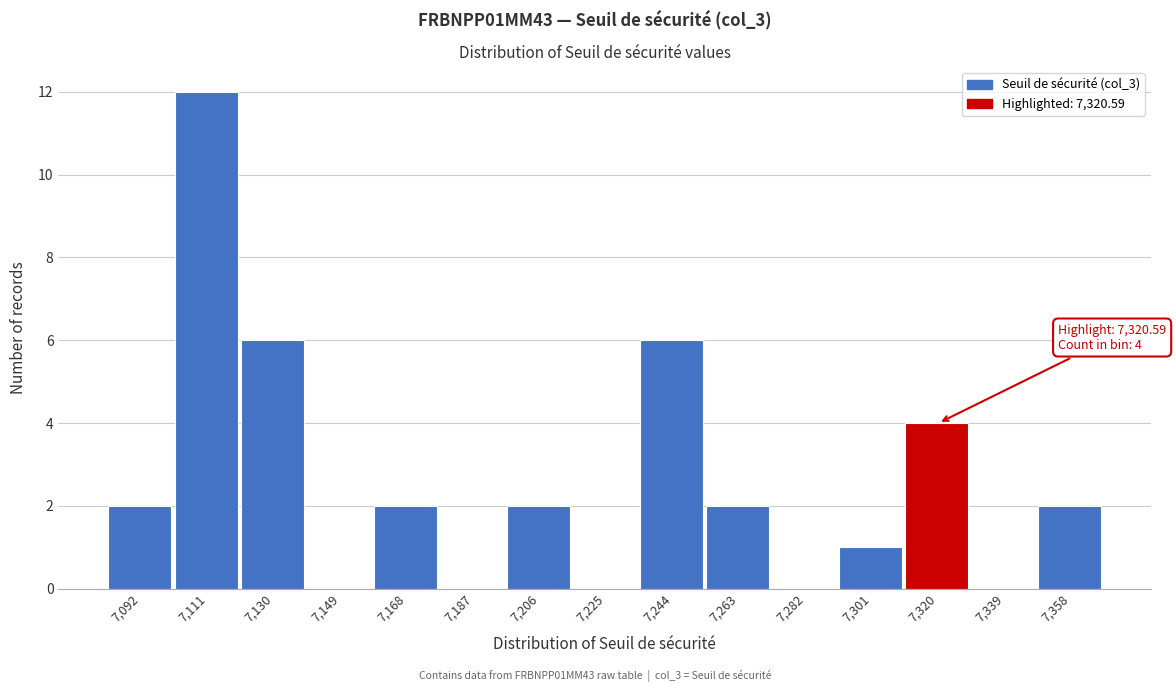

Over which range of the x-axis is the bar tallest?

7102 to 7120